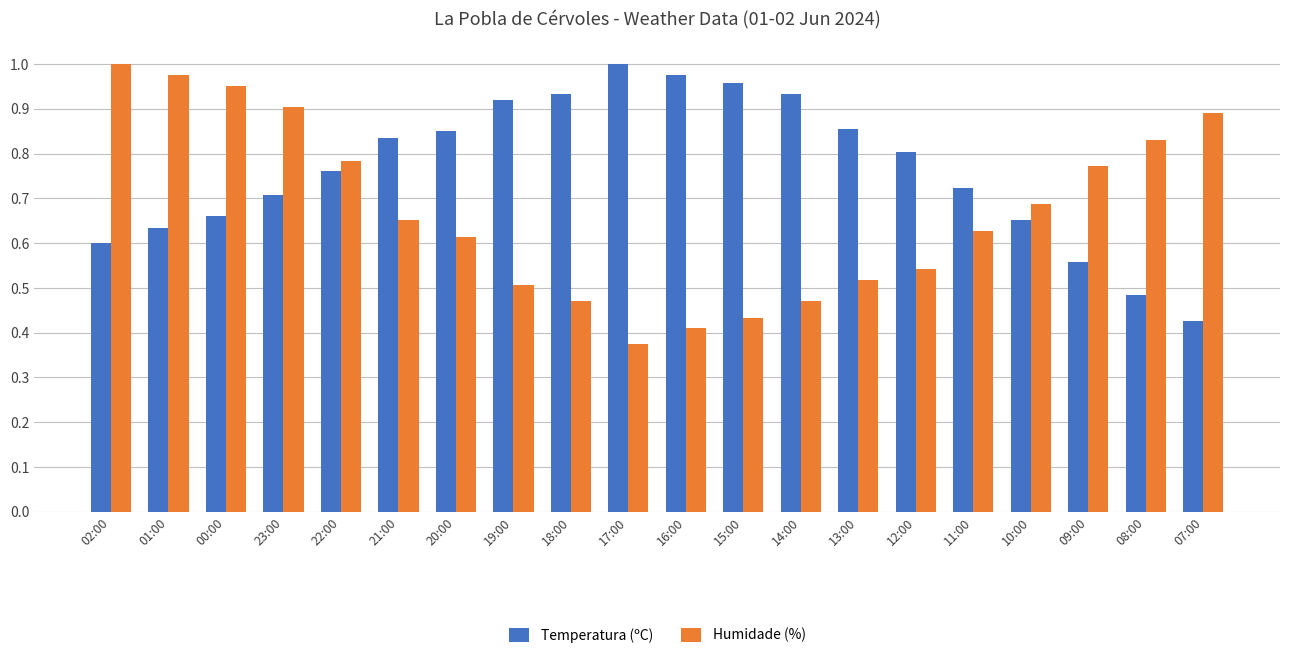

At how many categories does at least one series exceed 0?

20